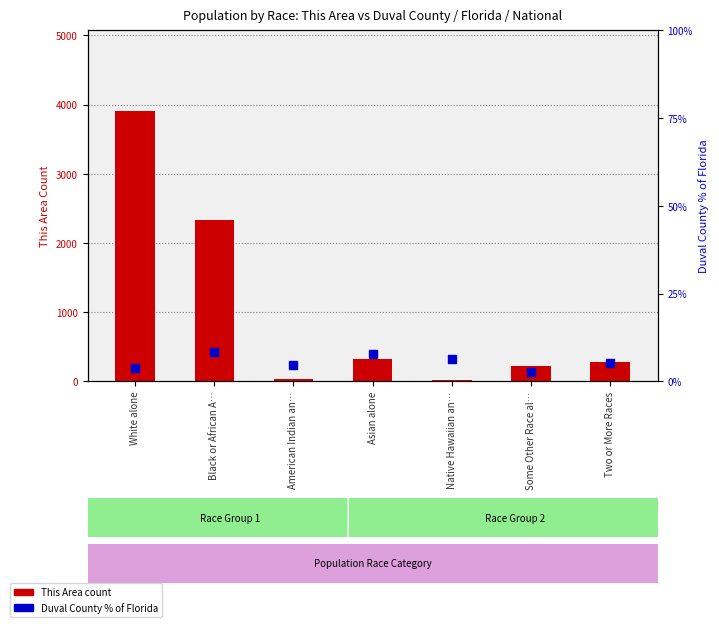

Which series has the widest spread of Y values?

This Area (raw count)